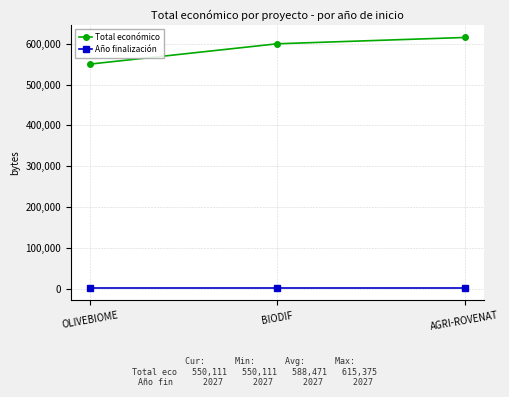

Which series has the widest spread of values?

Total económico